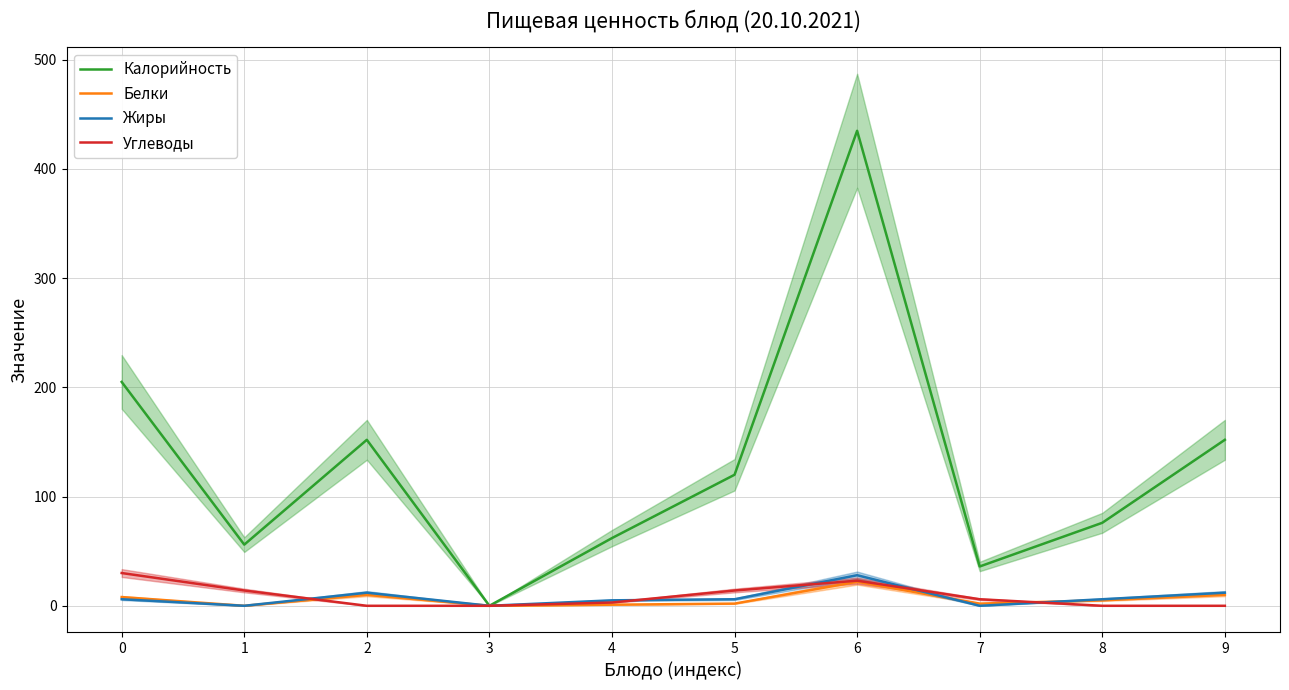

True or false: Белки has a value of 0 at 3.

True